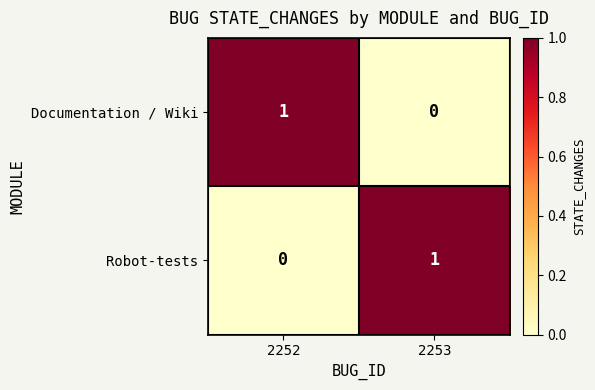

Is it true that Robot-tests equals 2 at 2253?

False